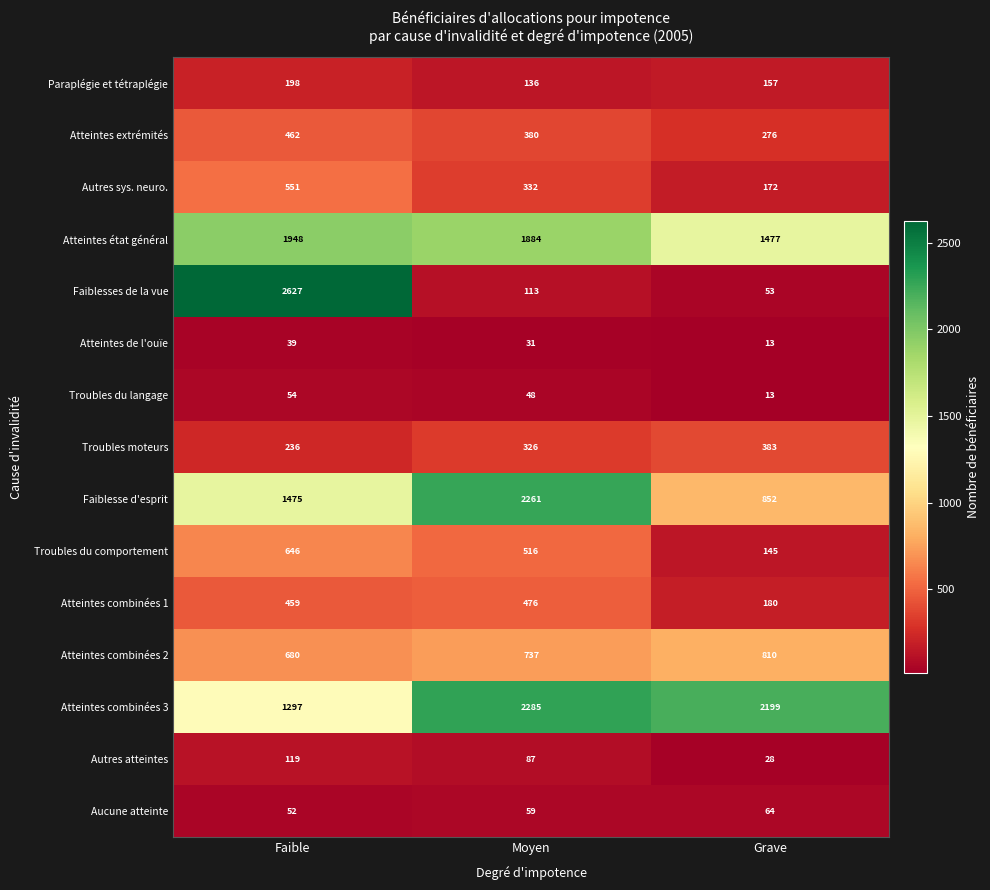

At which category is the sum across all series the highest?

Faible